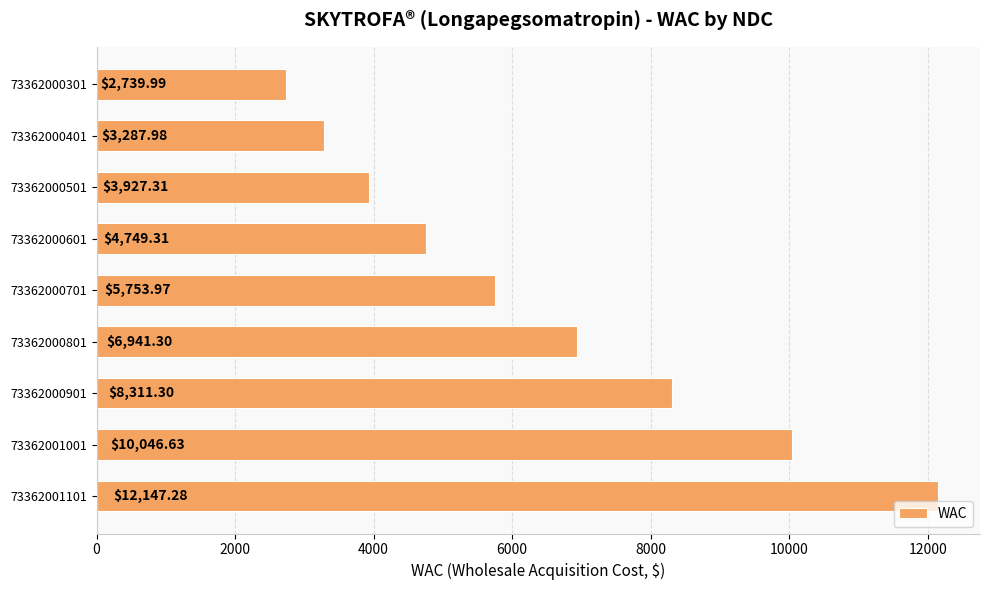

What is the difference between the second highest and minimum values?

7306.6